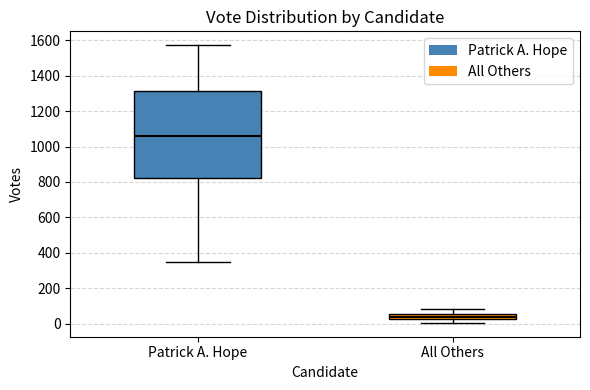

Comparing the boxes themselves (not the whiskers), which one is the tallest?

Patrick A. Hope